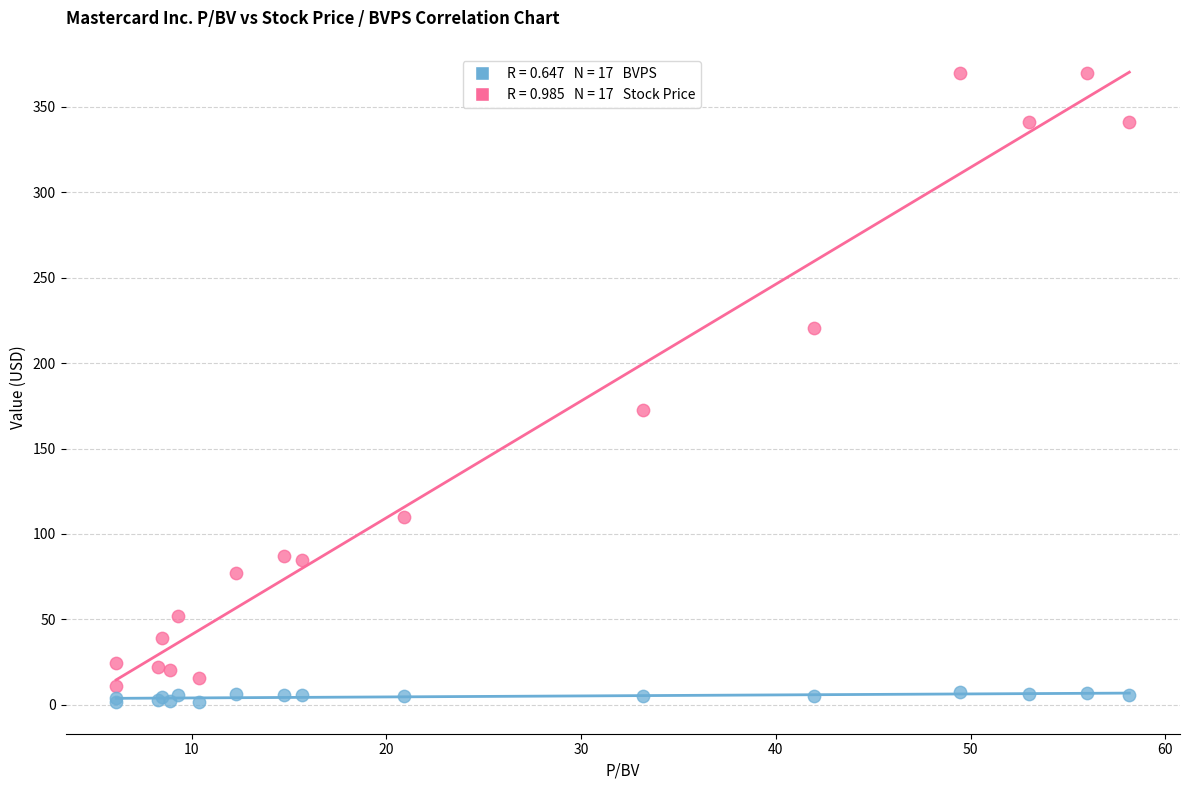

Across all series, what Y value is closest to 185?

172.5